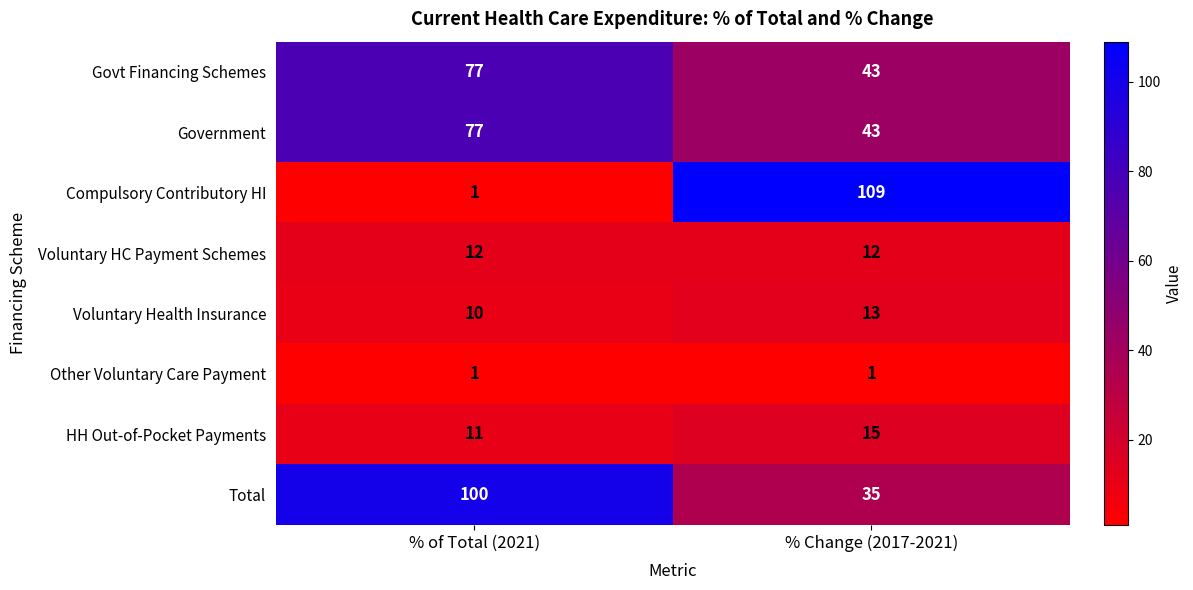

At how many categories does at least one series exceed 16?

2